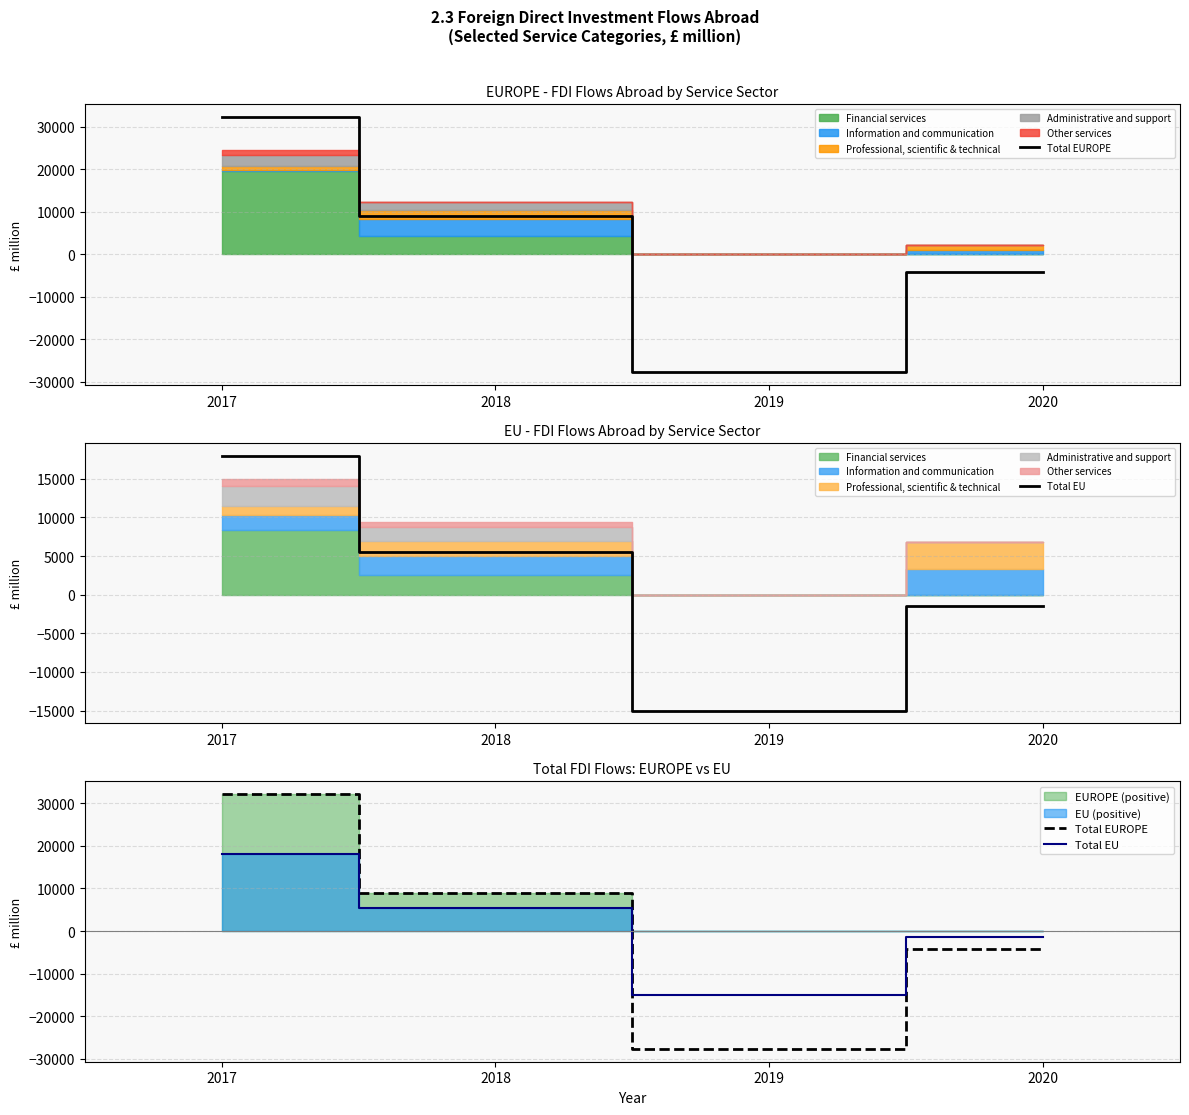

What is the value of the Total EUROPE point at the 3rd from the left?

-27743